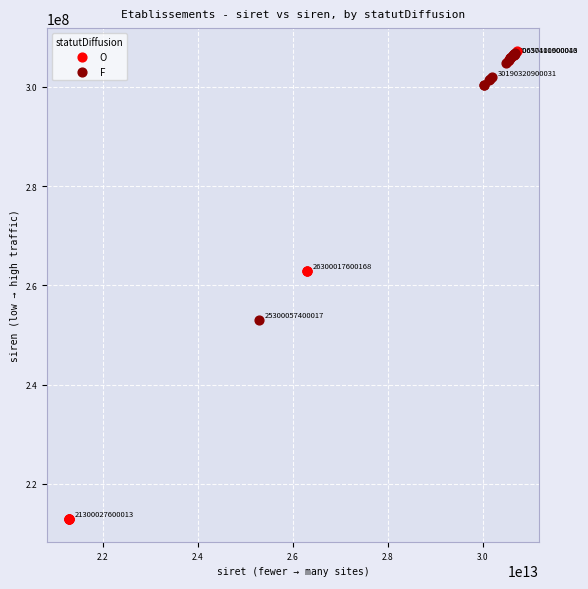

Which series has the largest Y range (max minus min)?

O